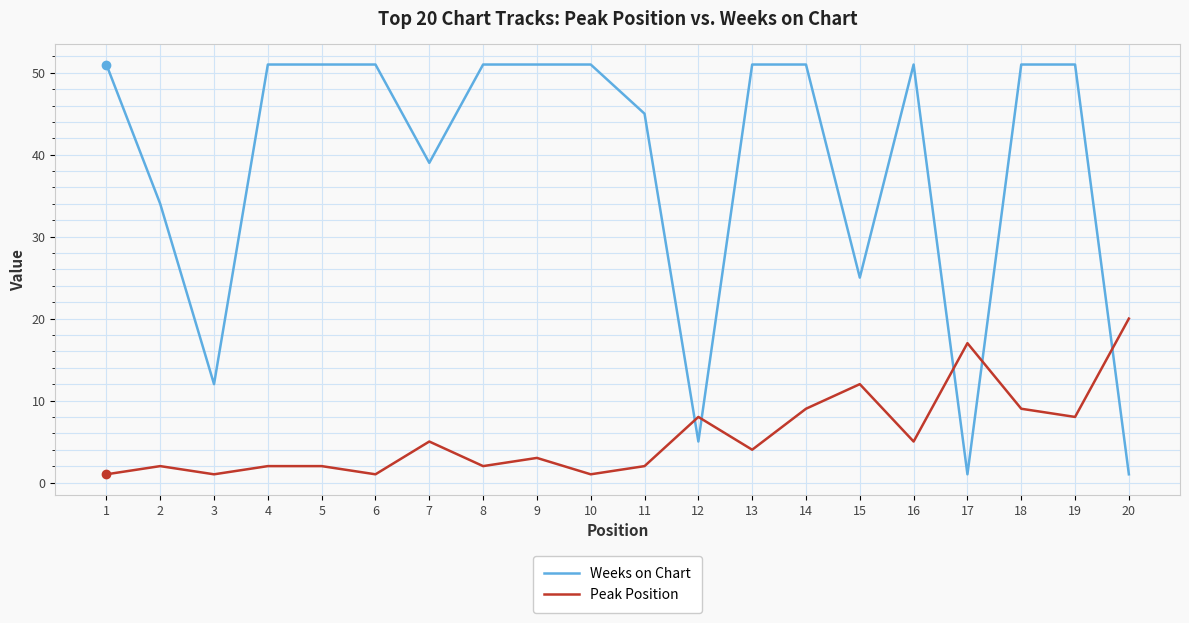

Which series changed the most between 7 and 8?

Weeks on Chart